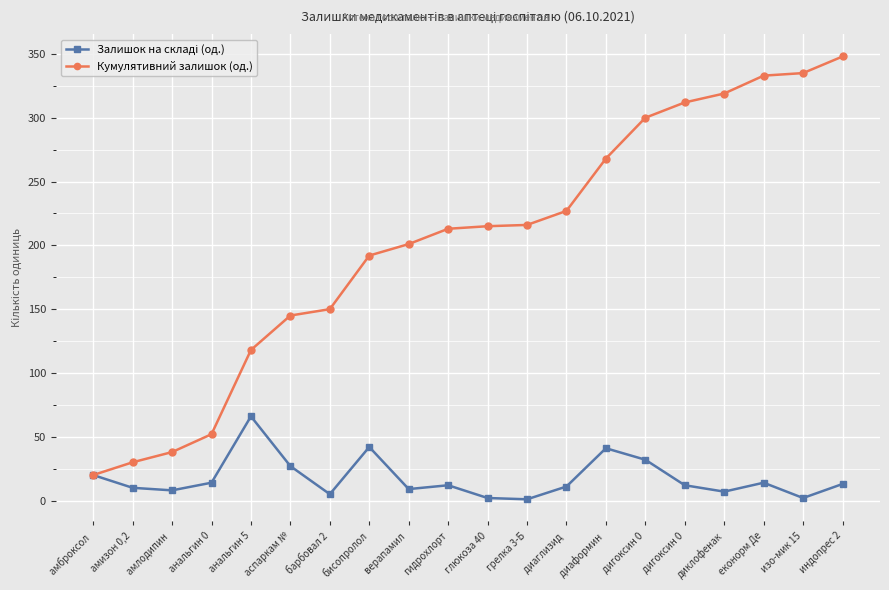

How many data points in Кумулятивний залишок (од.) are less than 215?

10